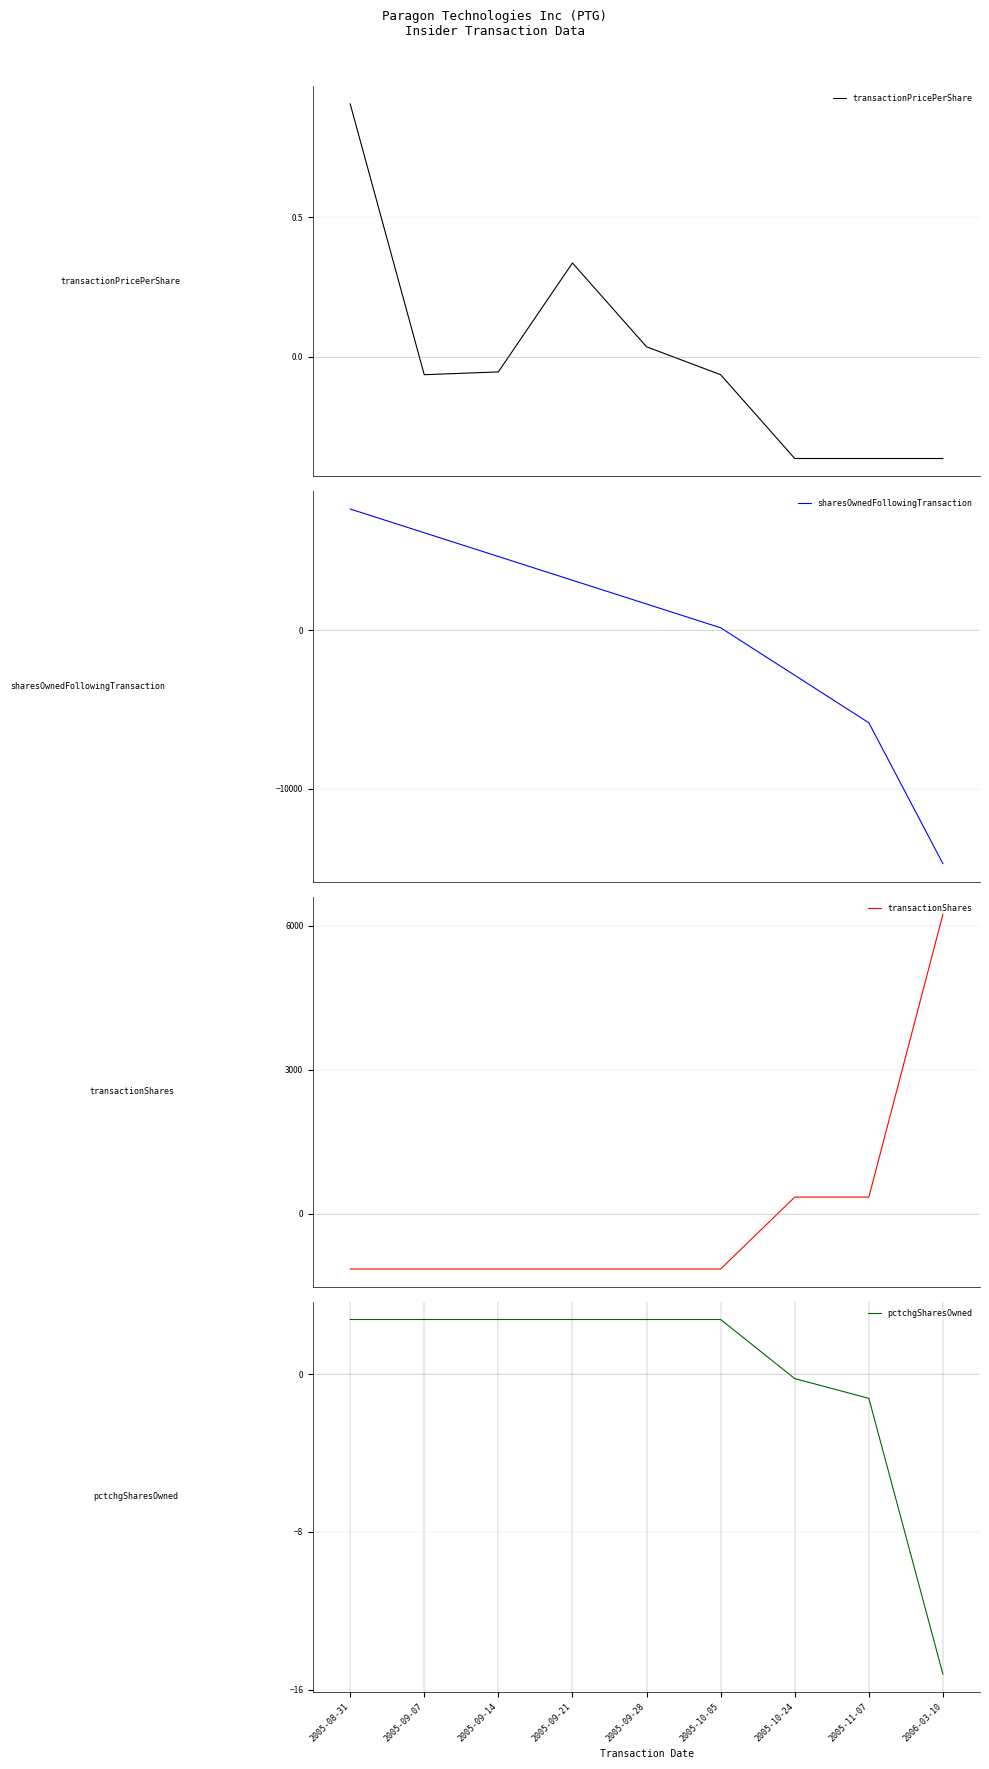

What is the difference between the maximum and minimum values in the transactionShares series?

7400.0